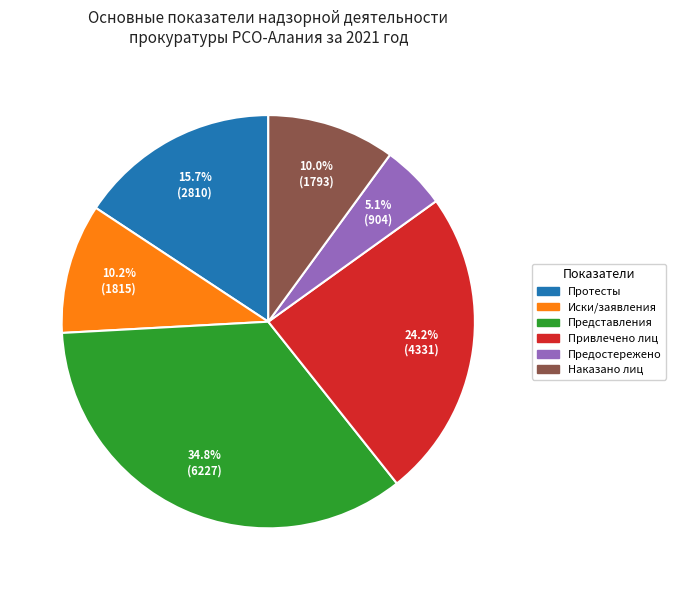

Is there any slice that represents more than half of the pie?

No